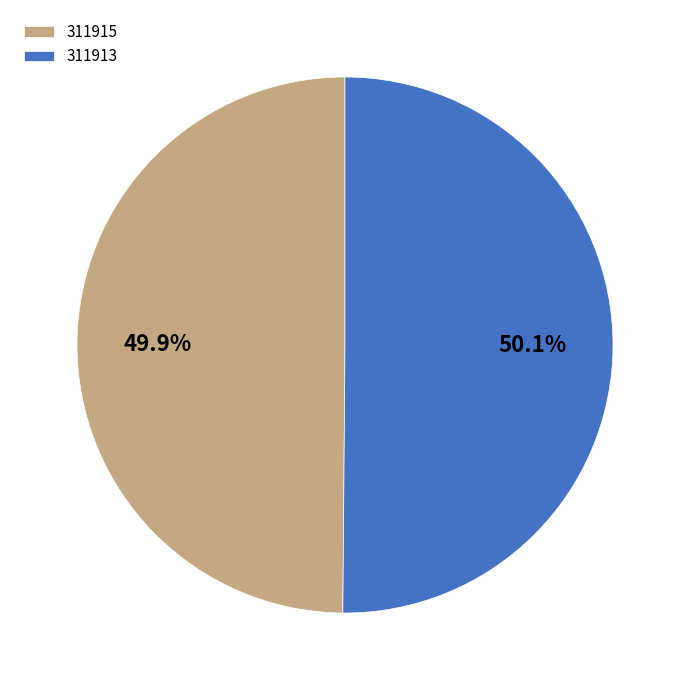

Combined, what portion of the pie is 311913 and 311915?

100.0%